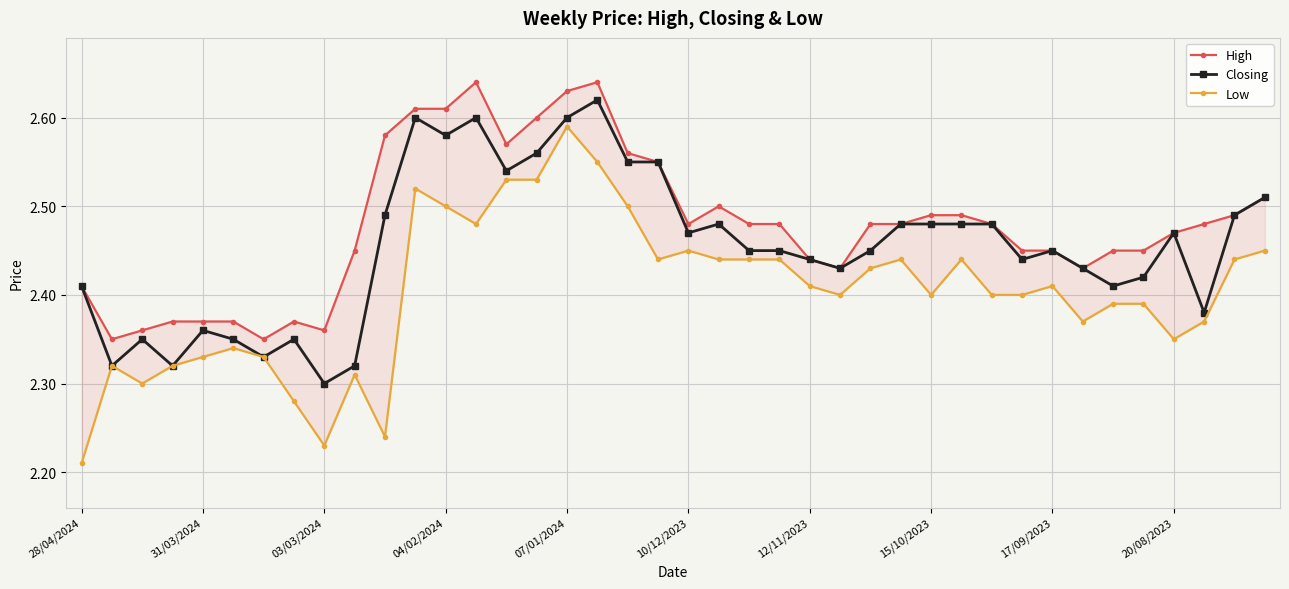

What is the approximate value of High at 22?

2.5